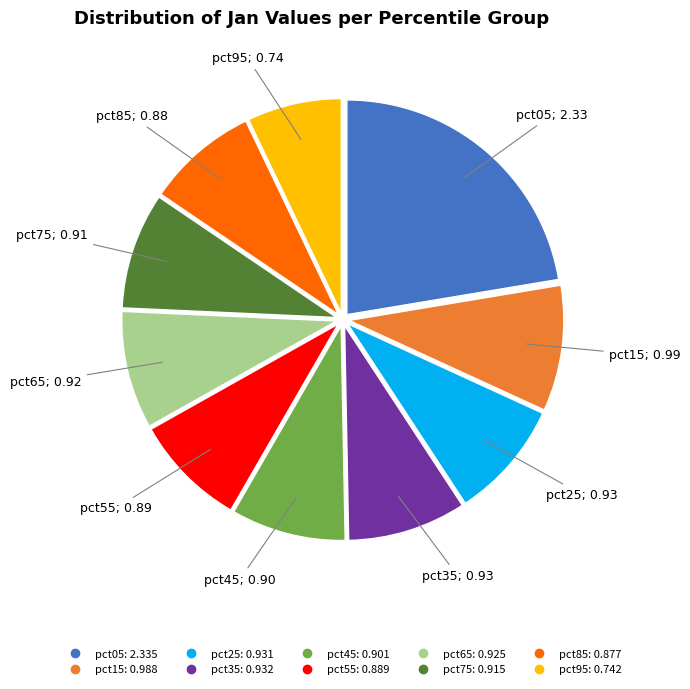

What is the largest slice in the pie chart?

pct05